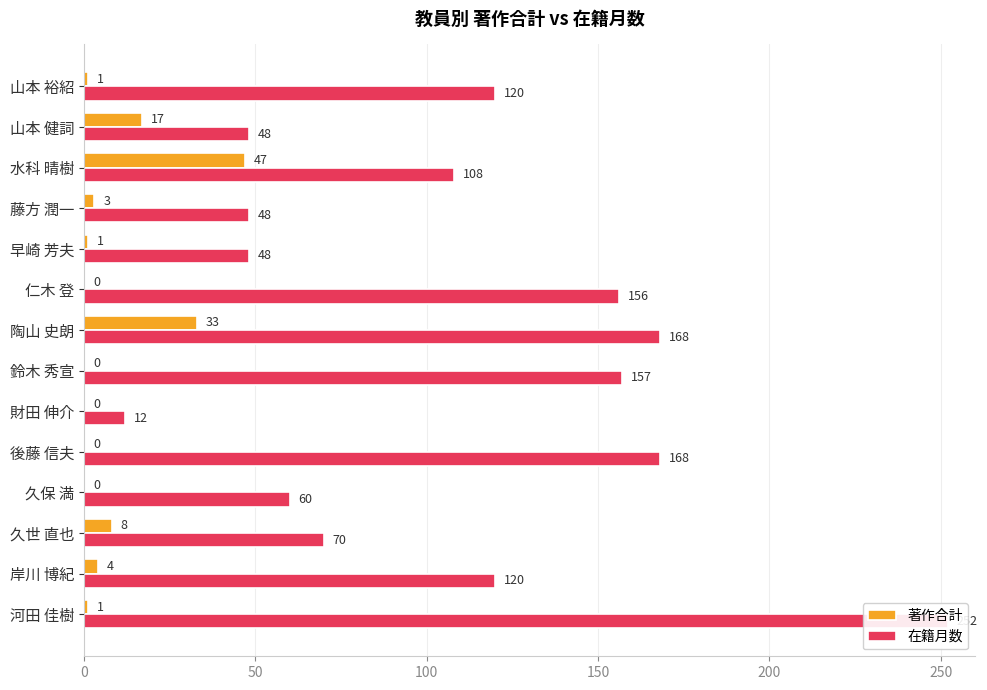

What is the difference between the highest and lowest values at 仁木 登?

156